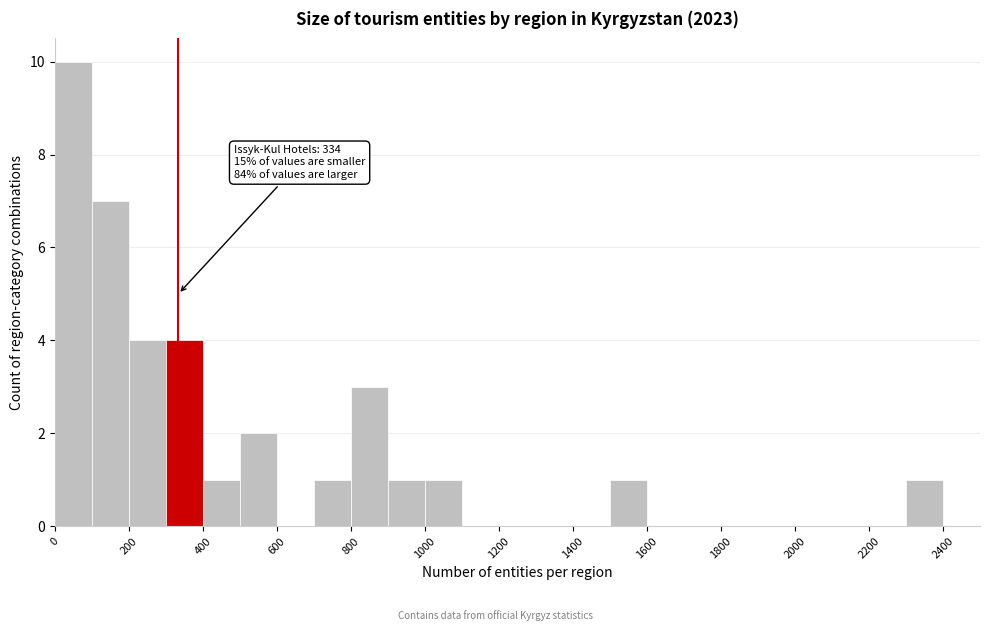

Over which range of the x-axis is the bar tallest?

0 to 100